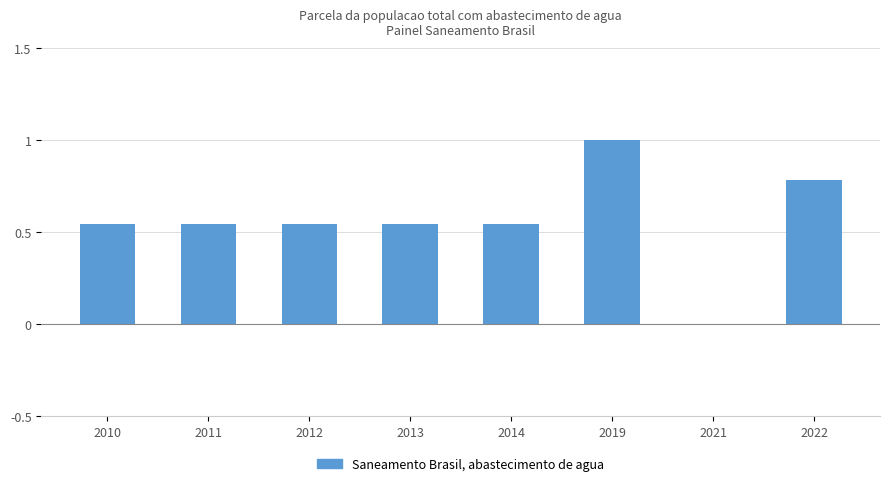

The value at 2021 is 0.0. True or false?

True